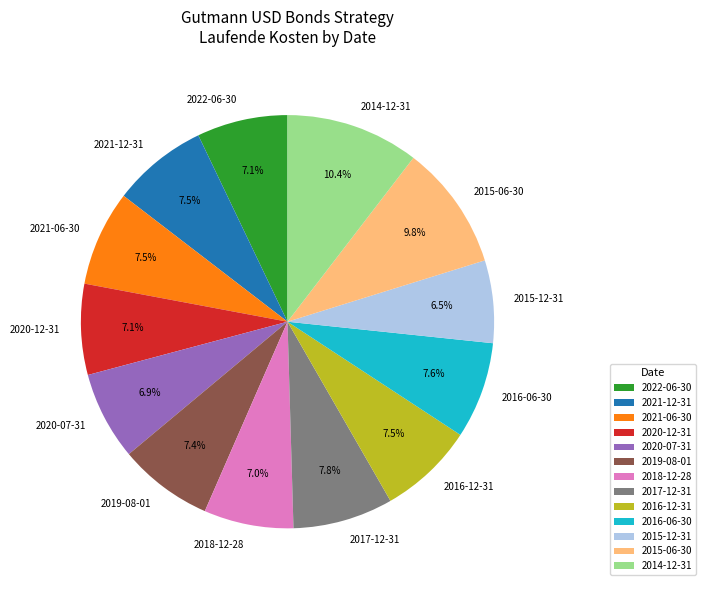

To the nearest percent, what is the difference between the 2018-12-28 and 2015-06-30 slice percentages?

3%